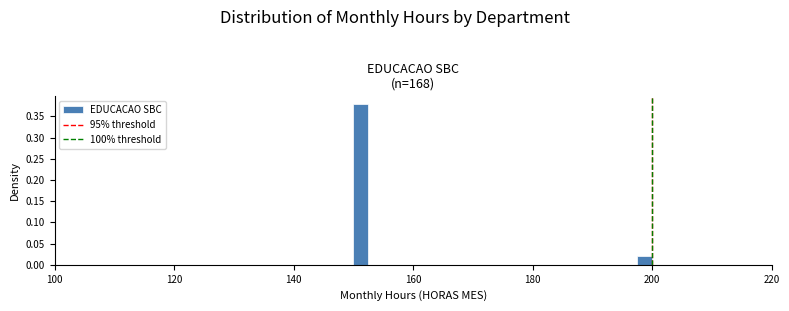

Around what value on the x-axis is the tallest bar? Give the approximate position of its centre, as read against the axis.

152